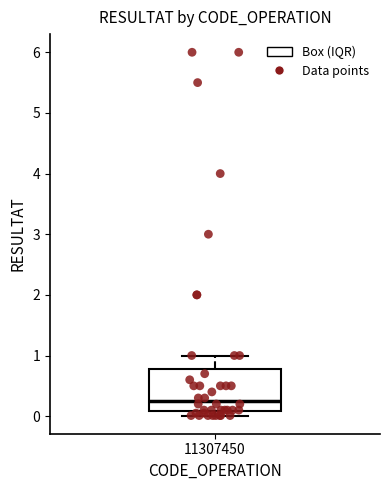

Transcribe this box plot: give where the median line is, the range the box spans, and where the two whiskers end, as read against the y-axis. The values are not printed on the chart, so give them approximately, as read against the axis.

median 0.3, box 0.1 to 0.8, whiskers 0.0 to 1.0